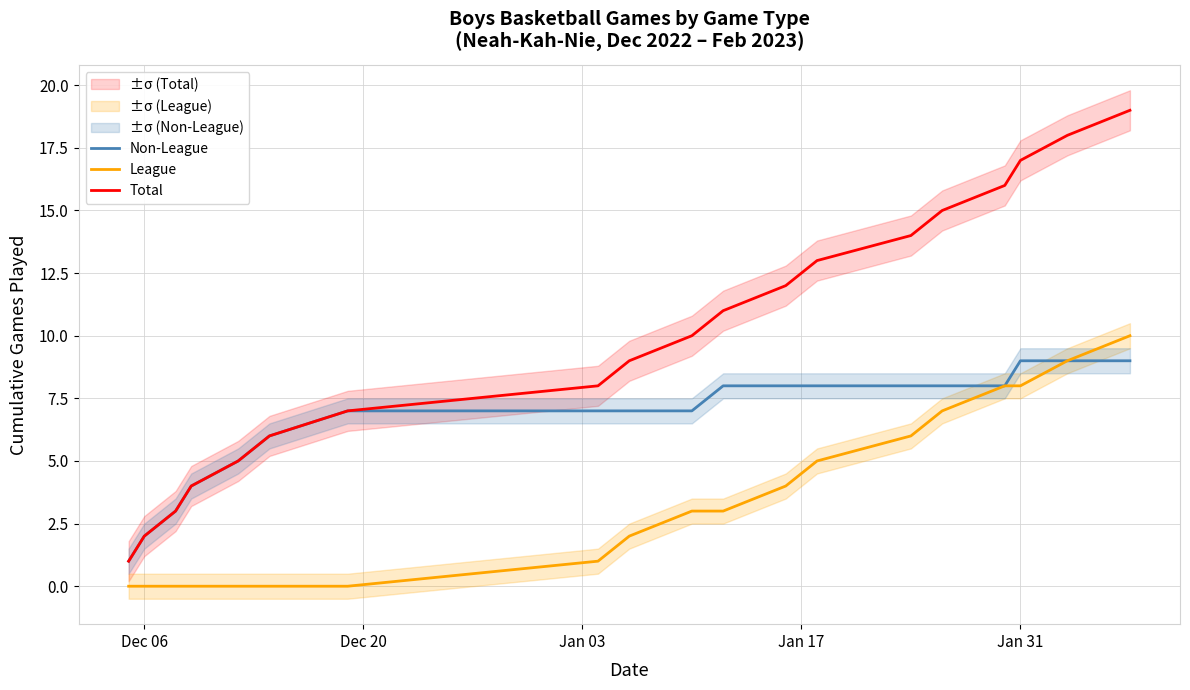

Is it true that Total equals 6 at 8?

False